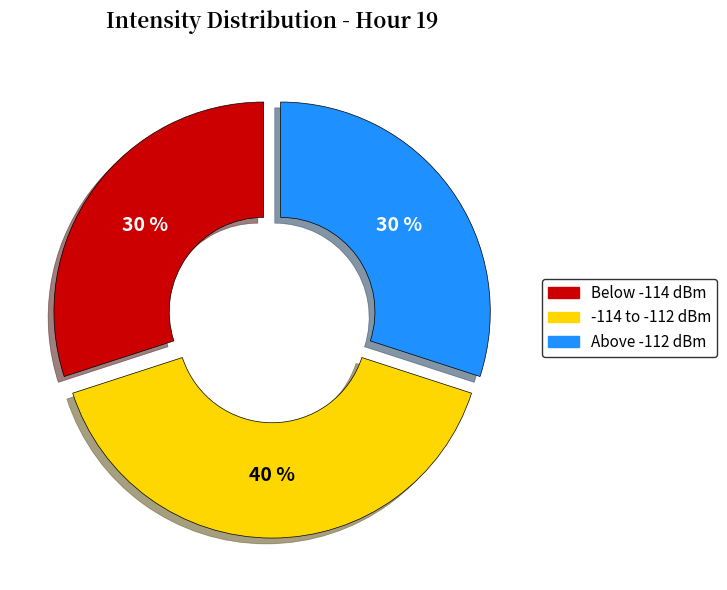

To the nearest percent, what is the difference between the largest and smallest slice percentages?

10%